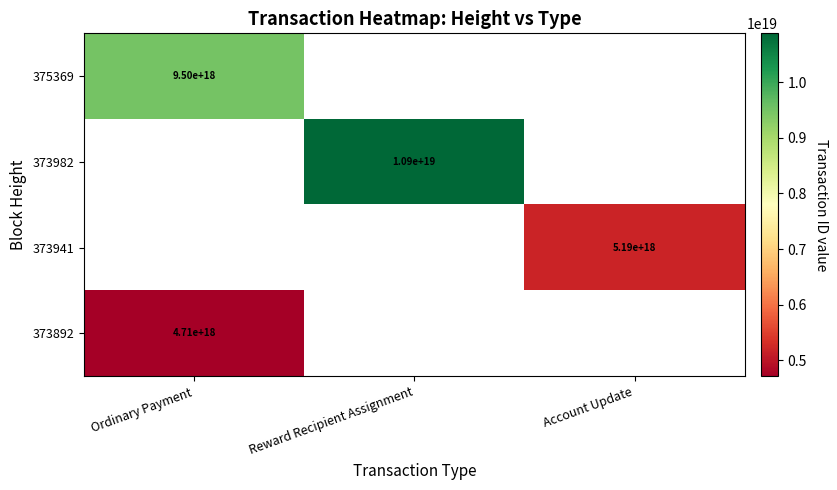

True or false: 373892 has a value of 4710000000000000000 at Ordinary Payment.

True